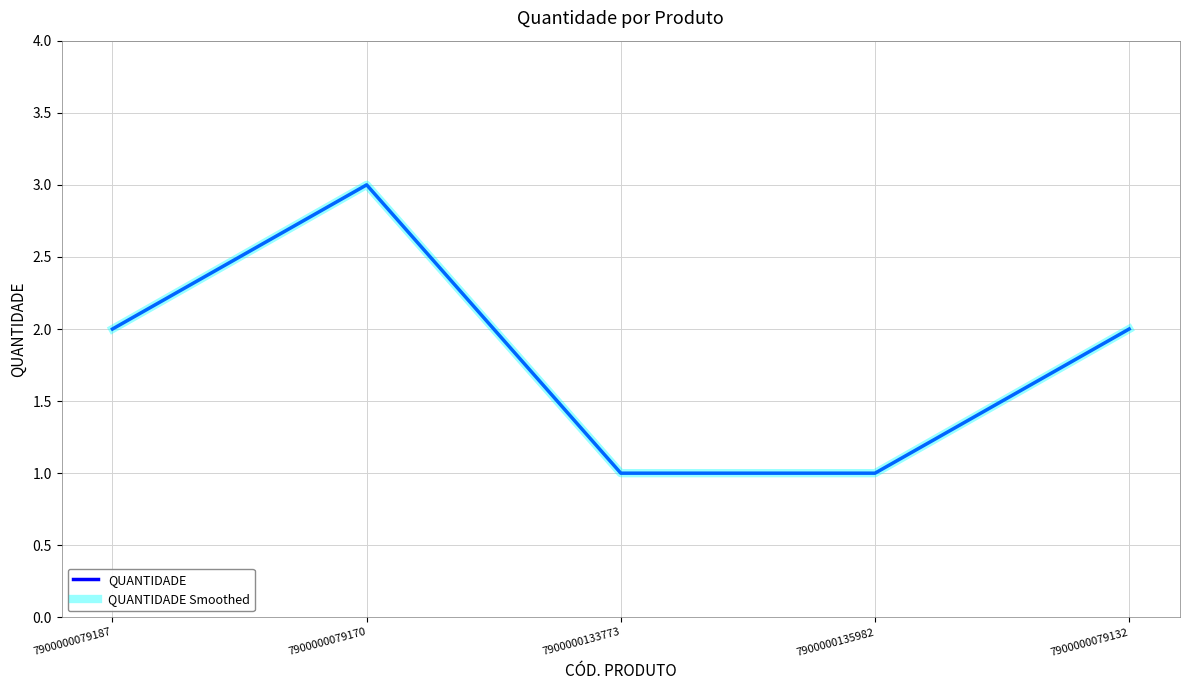

List the labels in order of QUANTIDADE Smoothed value, largest first.

7900000079170, 7900000079187, 7900000079132, 7900000133773, 7900000135982